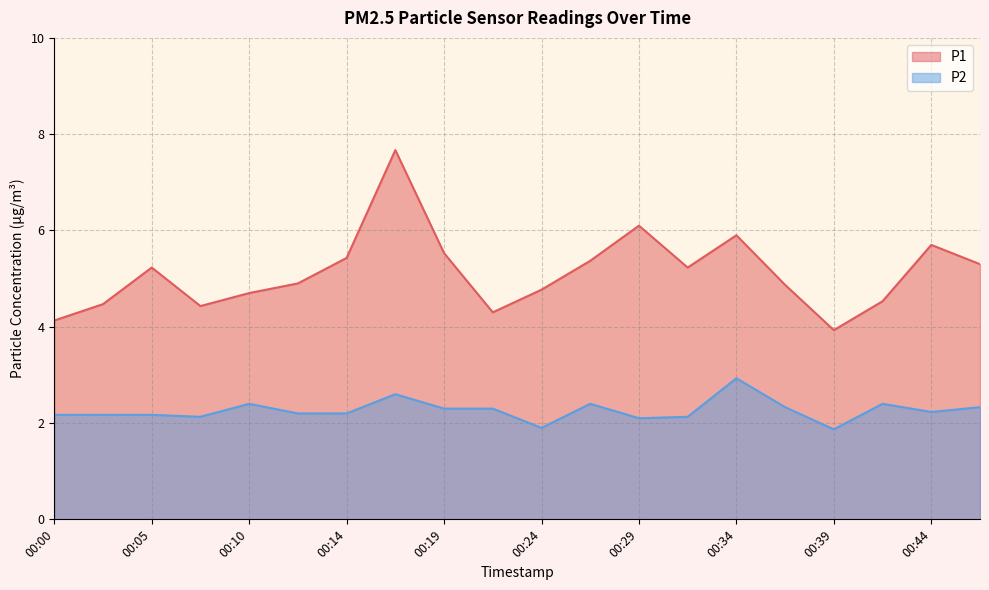

Where is P2 nearest to the value 2?

00:24